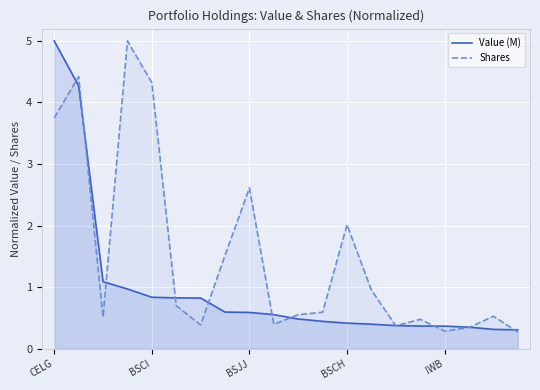

How many lines are shown in the chart?

2